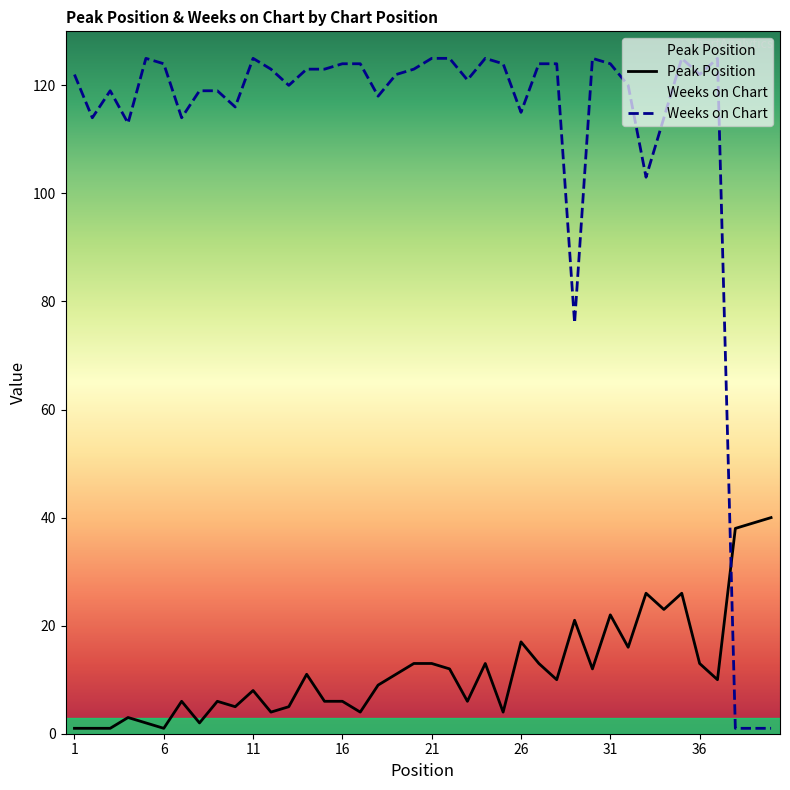

What is the spread (max minus min) of values at 1?

121